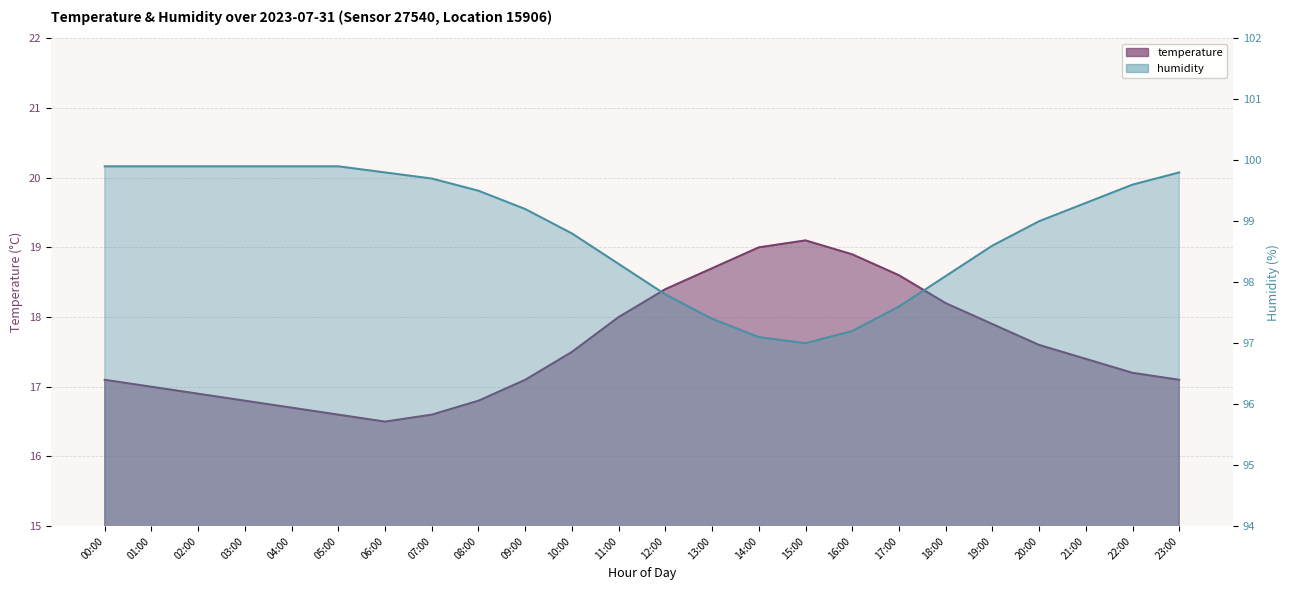

Reading left to right, list all the values displayed in this chart.

temperature: 00:00=17.1	01:00=17.0	02:00=16.9	03:00=16.8	04:00=16.7	05:00=16.6	06:00=16.5	07:00=16.6	08:00=16.8	09:00=17.1	10:00=17.5	11:00=18.0	12:00=18.4	13:00=18.7	14:00=19.0	15:00=19.1	16:00=18.9	17:00=18.6	18:00=18.2	19:00=17.9	20:00=17.6	21:00=17.4	22:00=17.2	23:00=17.1
humidity: 00:00=99.9	01:00=99.9	02:00=99.9	03:00=99.9	04:00=99.9	05:00=99.9	06:00=99.8	07:00=99.7	08:00=99.5	09:00=99.2	10:00=98.8	11:00=98.3	12:00=97.8	13:00=97.4	14:00=97.1	15:00=97.0	16:00=97.2	17:00=97.6	18:00=98.1	19:00=98.6	20:00=99.0	21:00=99.3	22:00=99.6	23:00=99.8